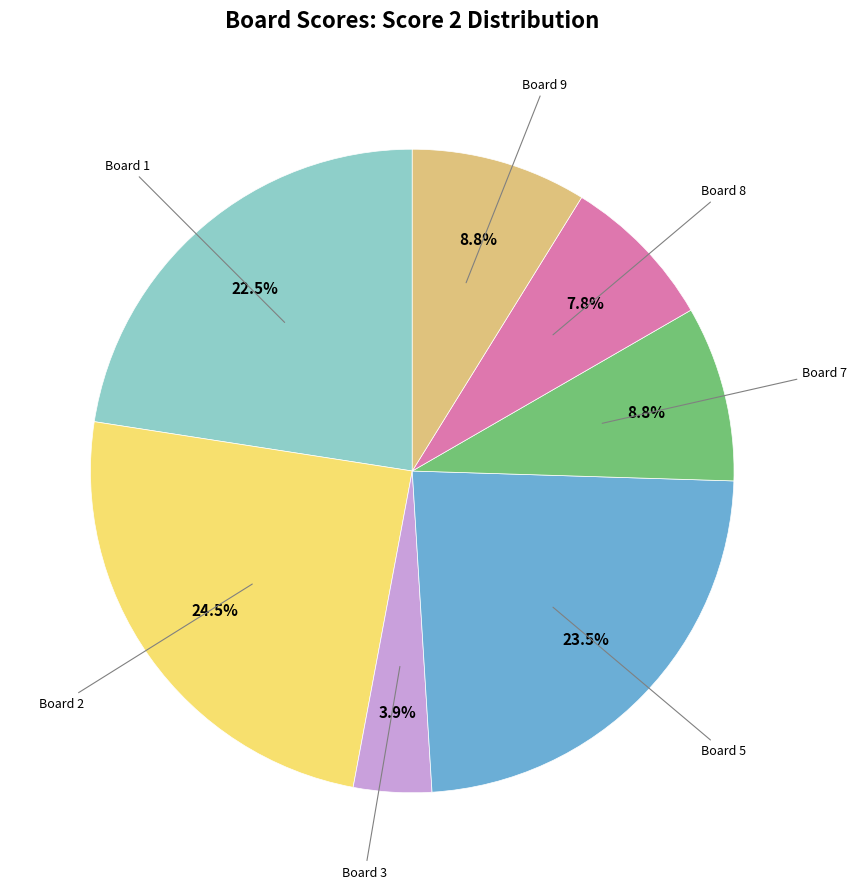

Between Board 8 and Board 5, which is larger?

Board 5